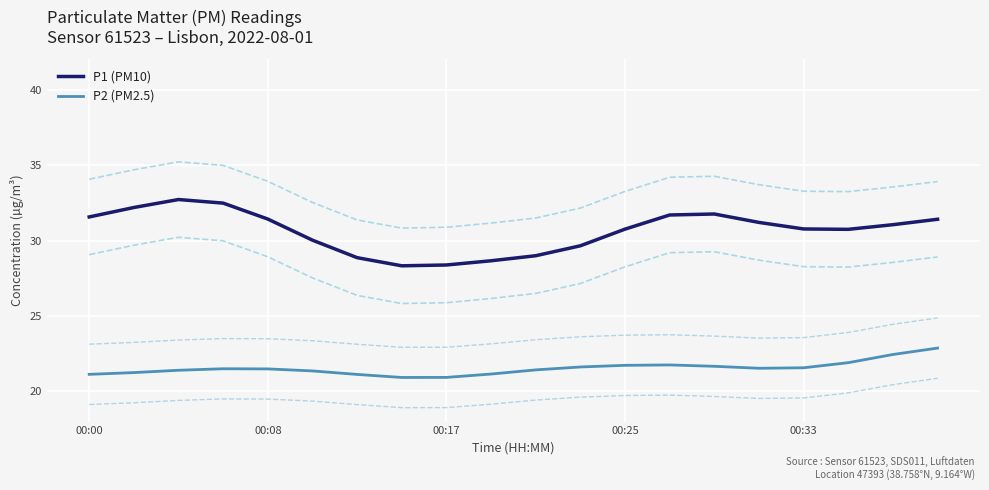

Where does the P1 (PM10) series first go above 31?

00:00